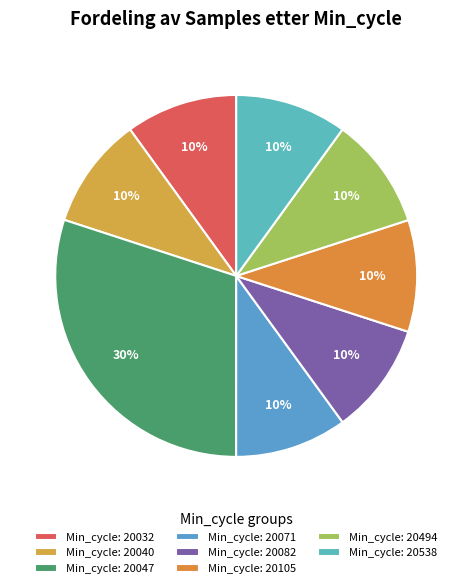

Which slice is the smallest?

28/20032